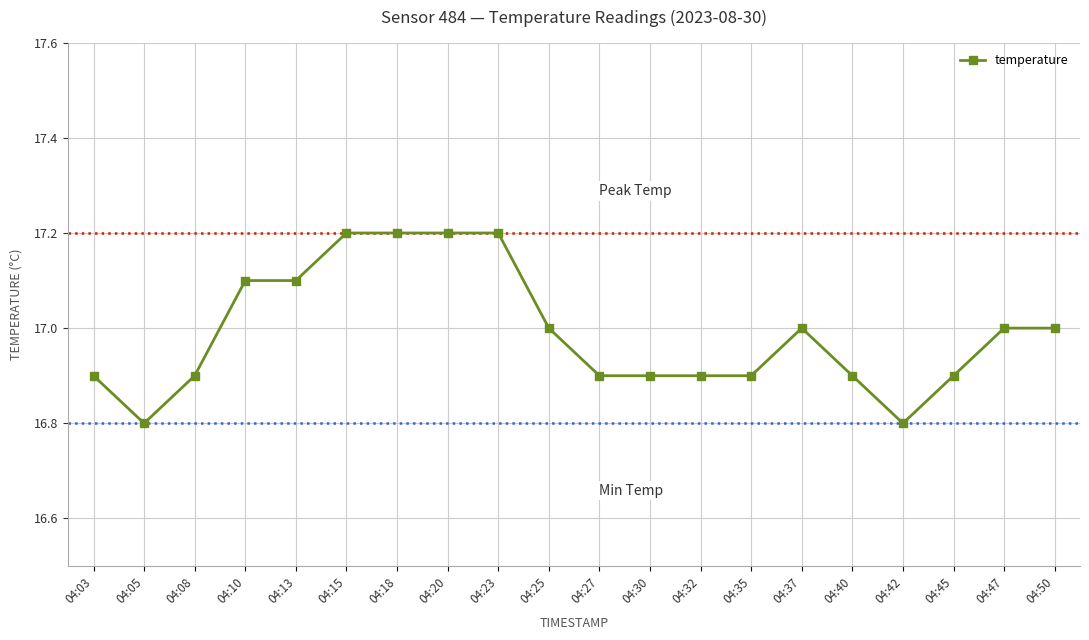

What is the maximum value shown in the chart?

17.2